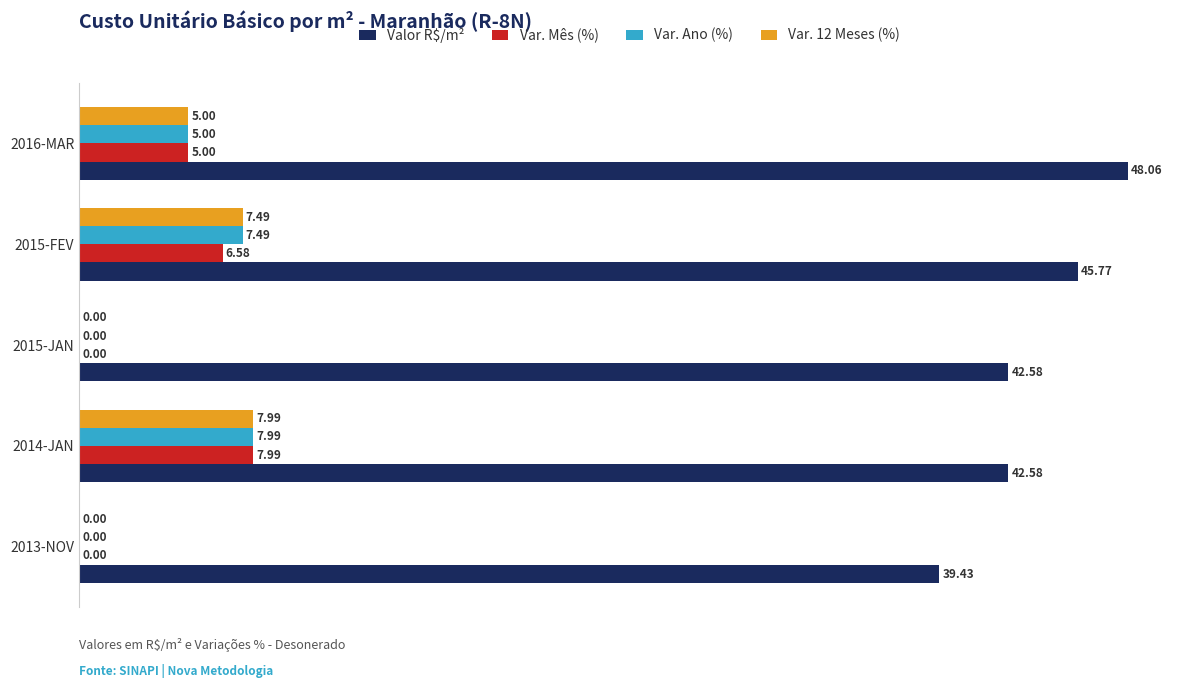

What is the sum of the Var. Mês (%) values at 2014-JAN and 2016-MAR?

13.0